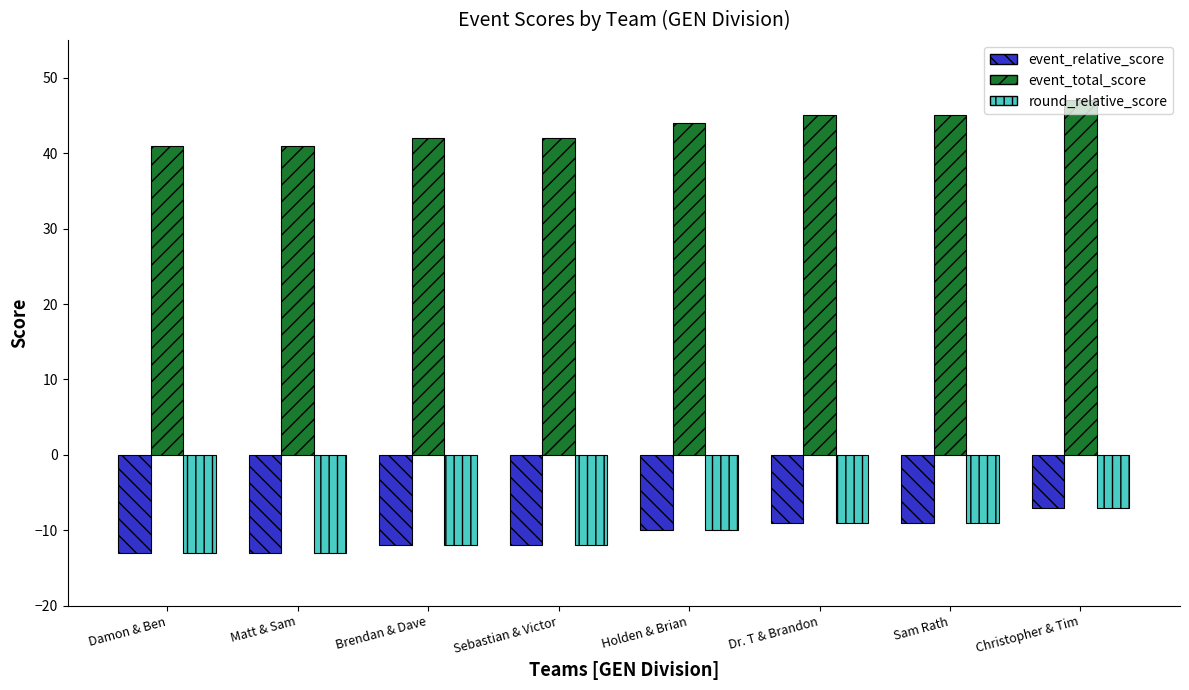

What is the maximum value shown in the chart?

47